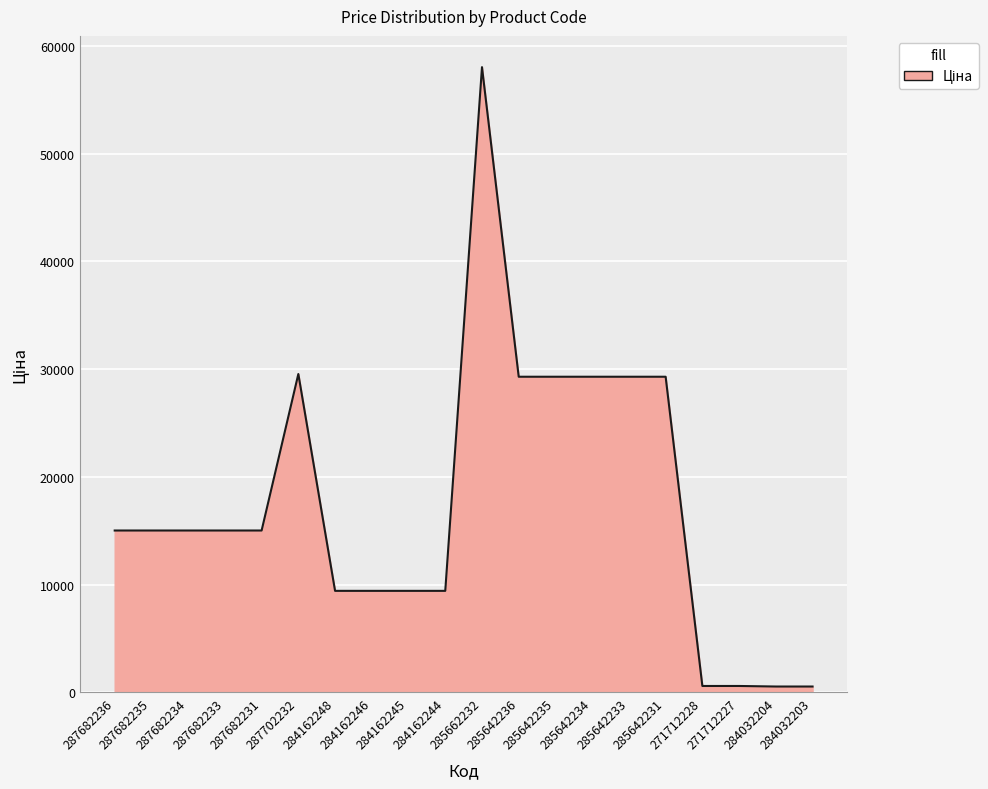

Is it true that the value at 285642231 is 29294.9?

True